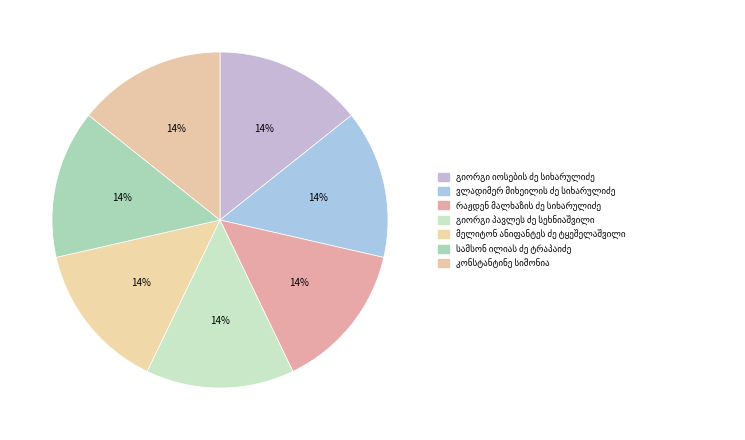

How many segments does this pie chart have?

7